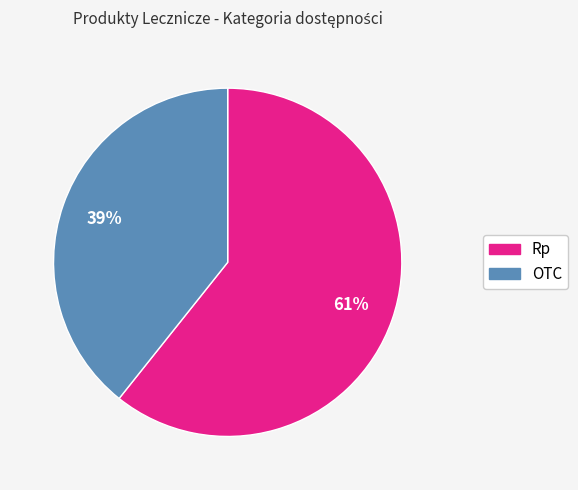

How many slices are in this pie chart?

2